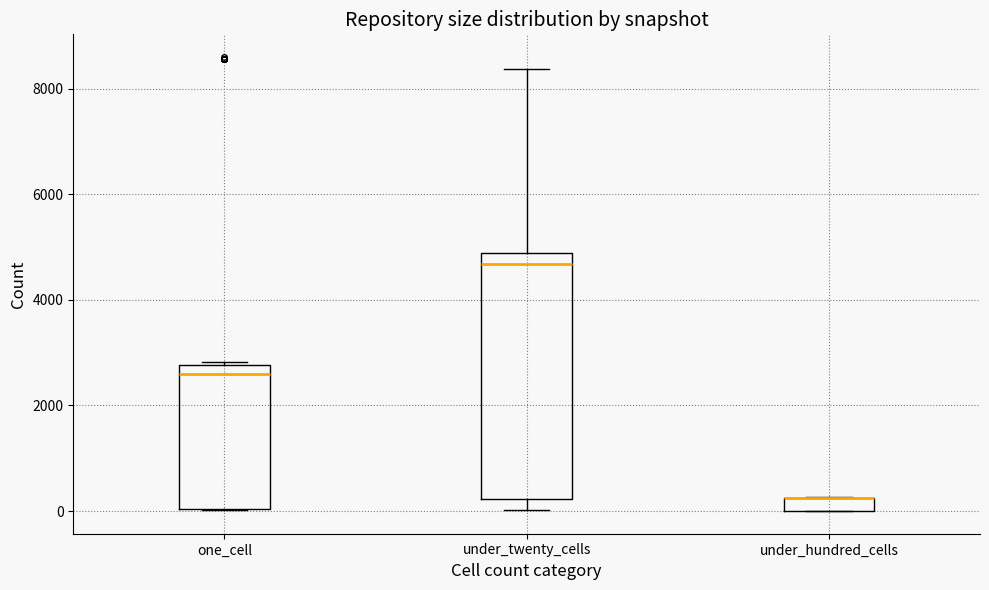

Where does the median line of the box for under_twenty_cells sit on the y-axis? The values are not printed on the chart, so give them approximately, as read against the axis.

4600